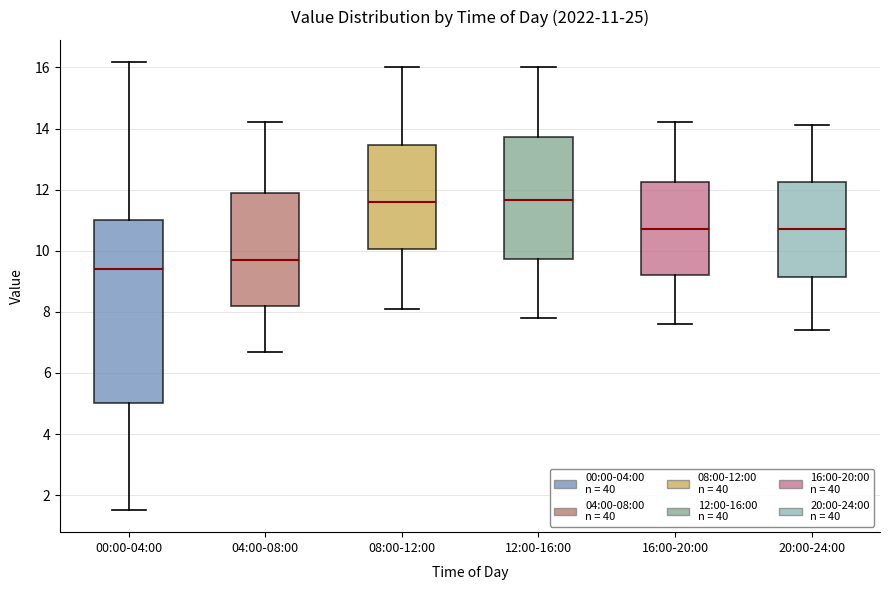

Comparing the boxes themselves (not the whiskers), which one is the tallest?

00:00-04:00